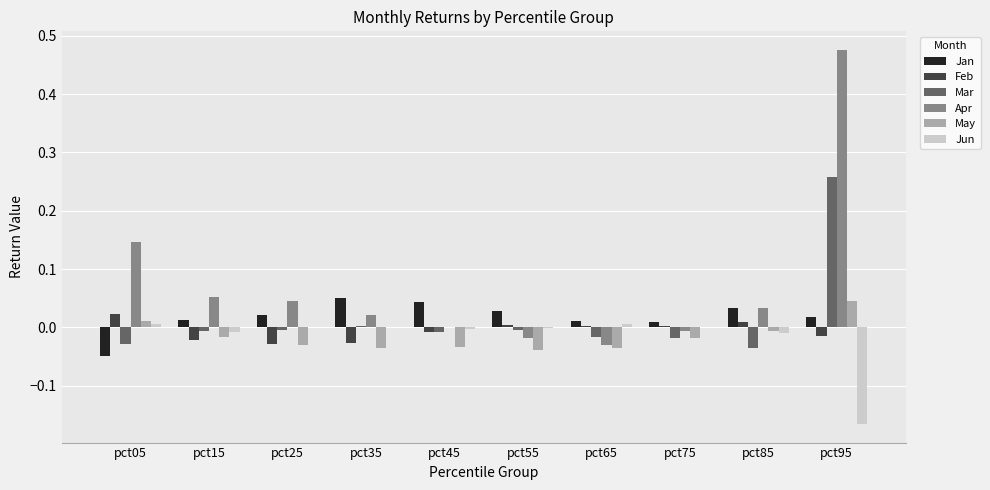

Count the number of data series in this chart.

6